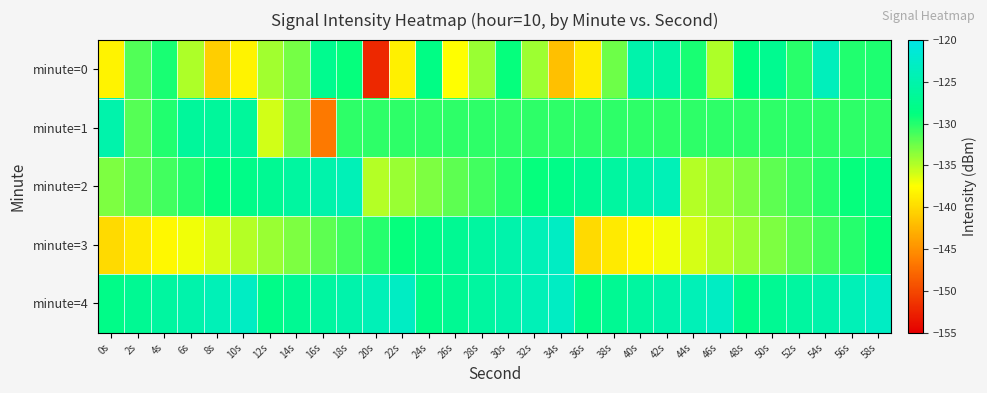

At which category is the sum across all series the highest?

30s